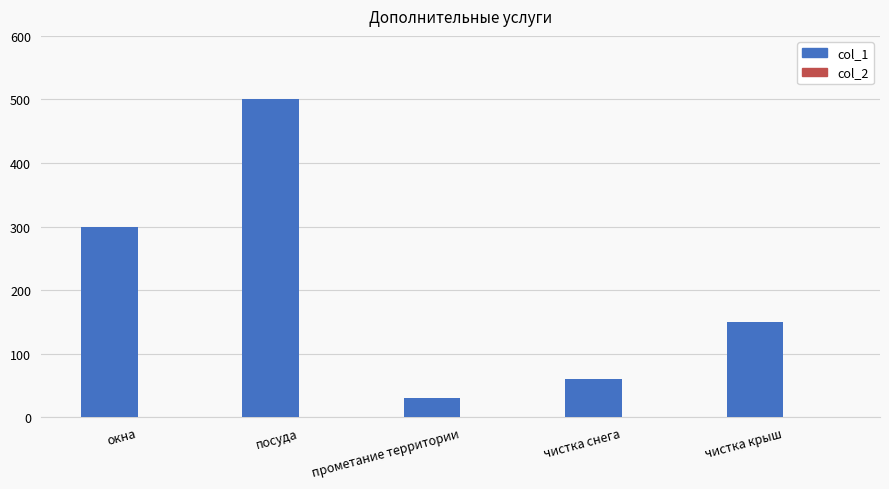

Between прометание территории and чистка снега, which is larger?

чистка снега